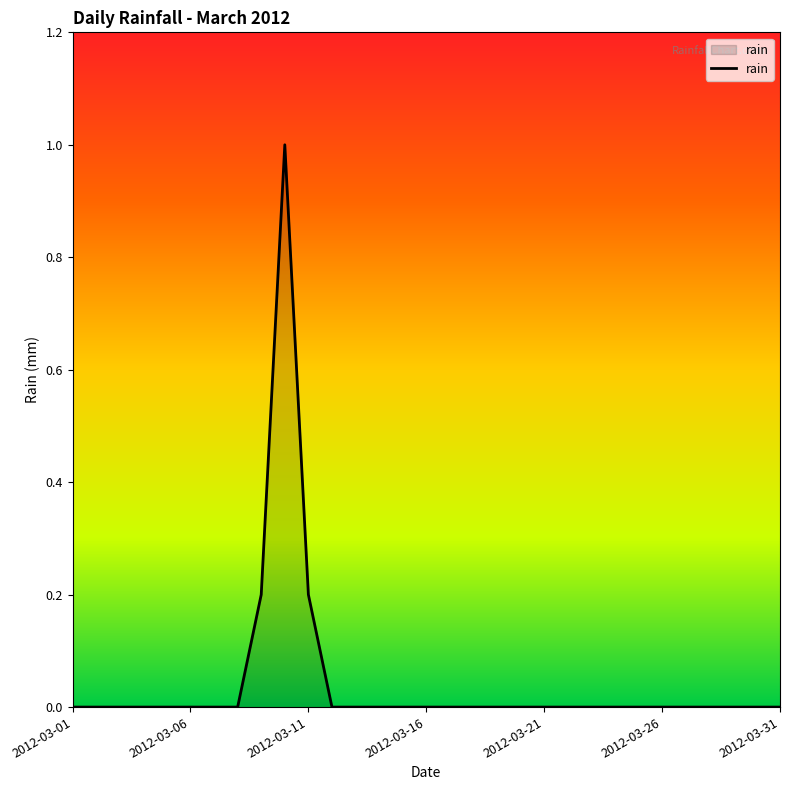

What is the greatest value displayed?

1.0